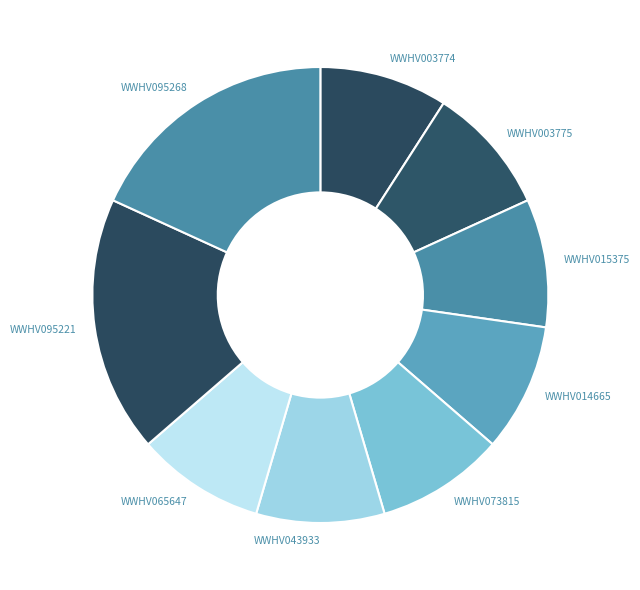

Is there any slice that represents more than half of the pie?

No